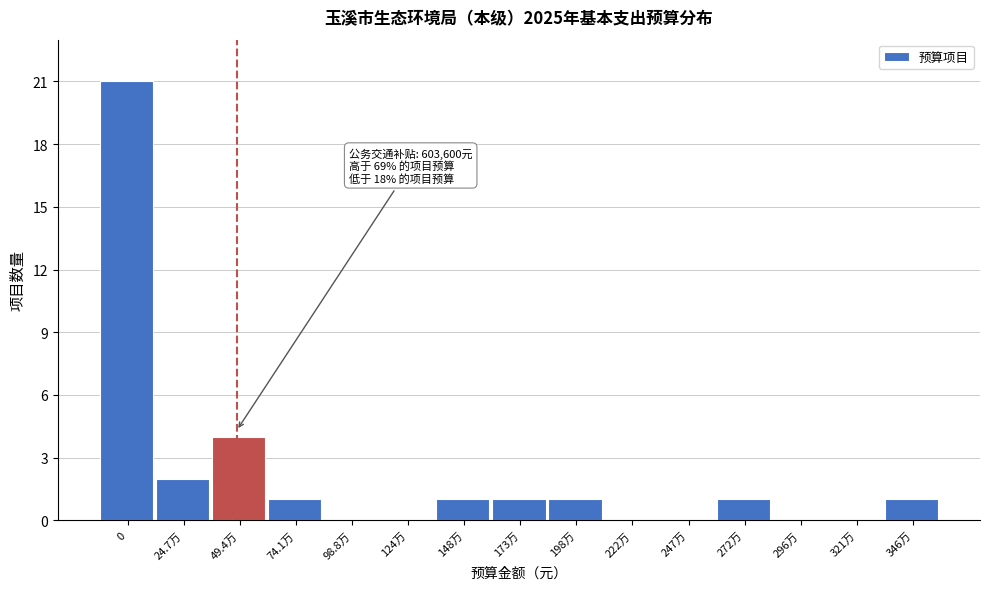

Reading left to right, transcribe all the data shown in this chart.

0=21	24.7万=2	49.4万=4	74.1万=1	98.8万=0	124万=0	148万=1	173万=1	198万=1	222万=0	247万=0	272万=1	296万=0	321万=0	346万=1